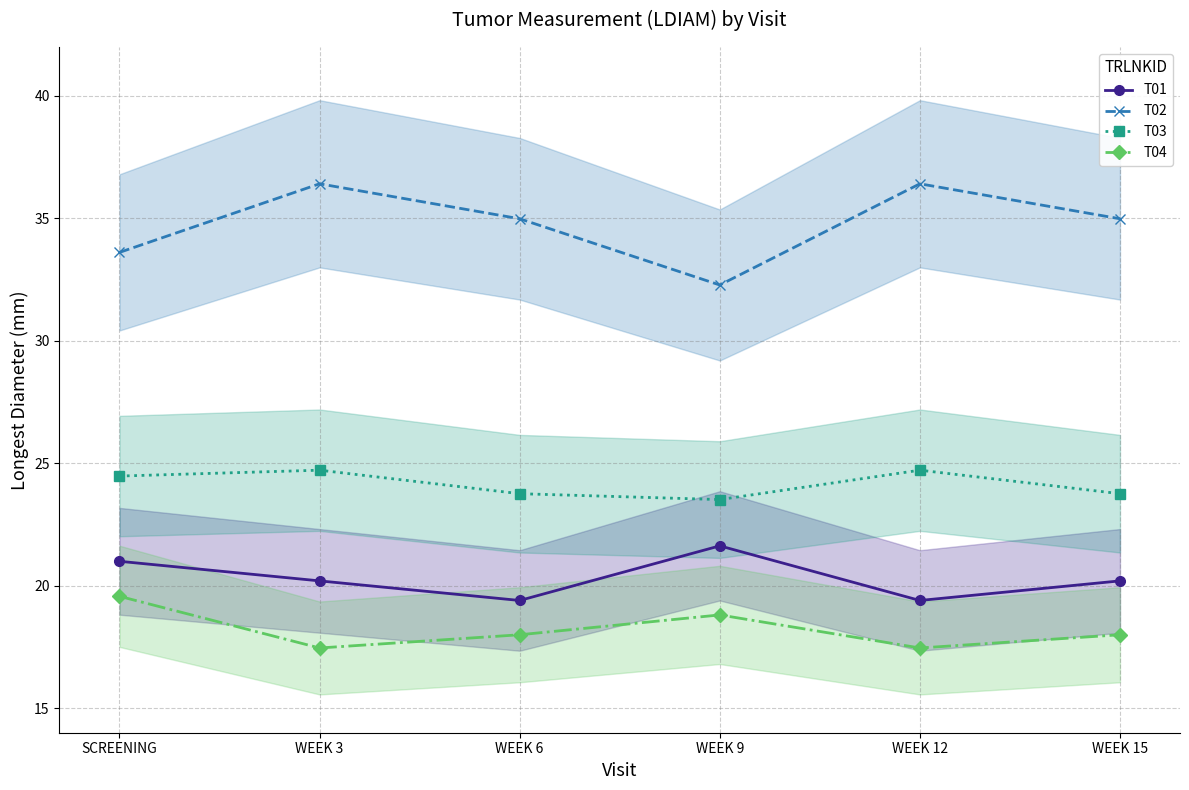

Reading right to left, list all the values displayed in this chart.

T01: 20.2	19.4	21.6	19.4	20.2	21.0
T02: 35.0	36.4	32.3	35.0	36.4	33.6
T03: 23.8	24.7	23.5	23.8	24.7	24.5
T04: 18.0	17.5	18.8	18.0	17.5	19.6